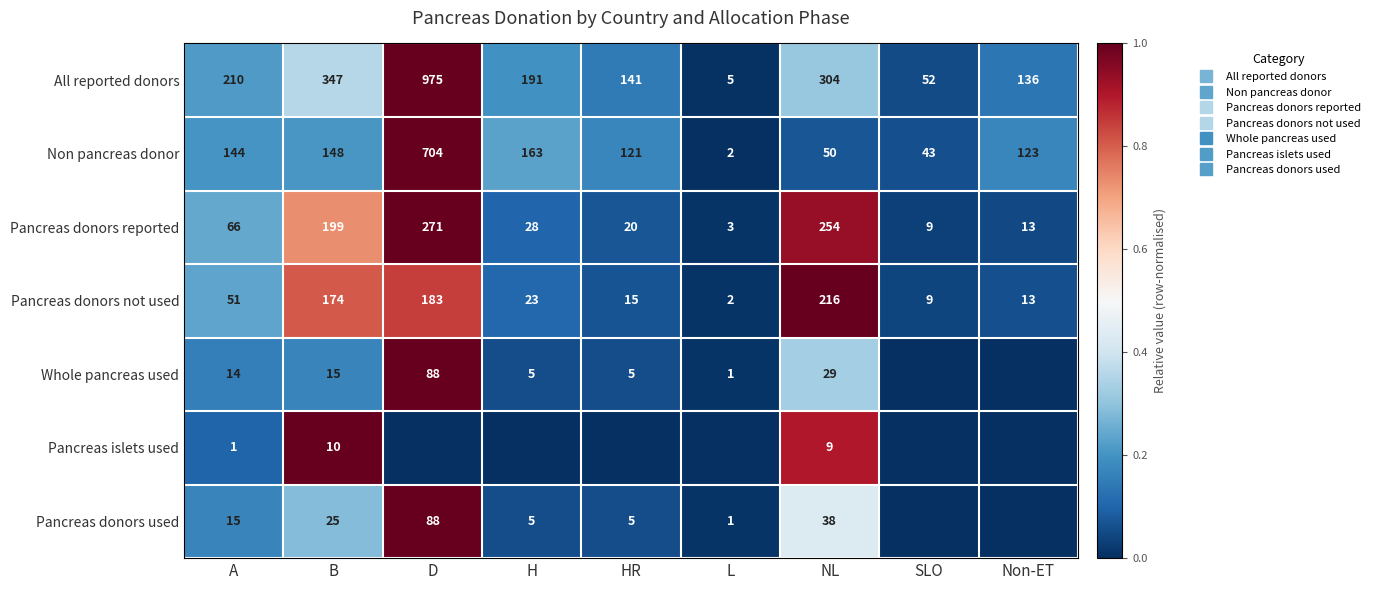

Rank the categories by Whole pancreas used value from lowest to highest.

SLO, Non-ET, L, H, HR, A, B, NL, D